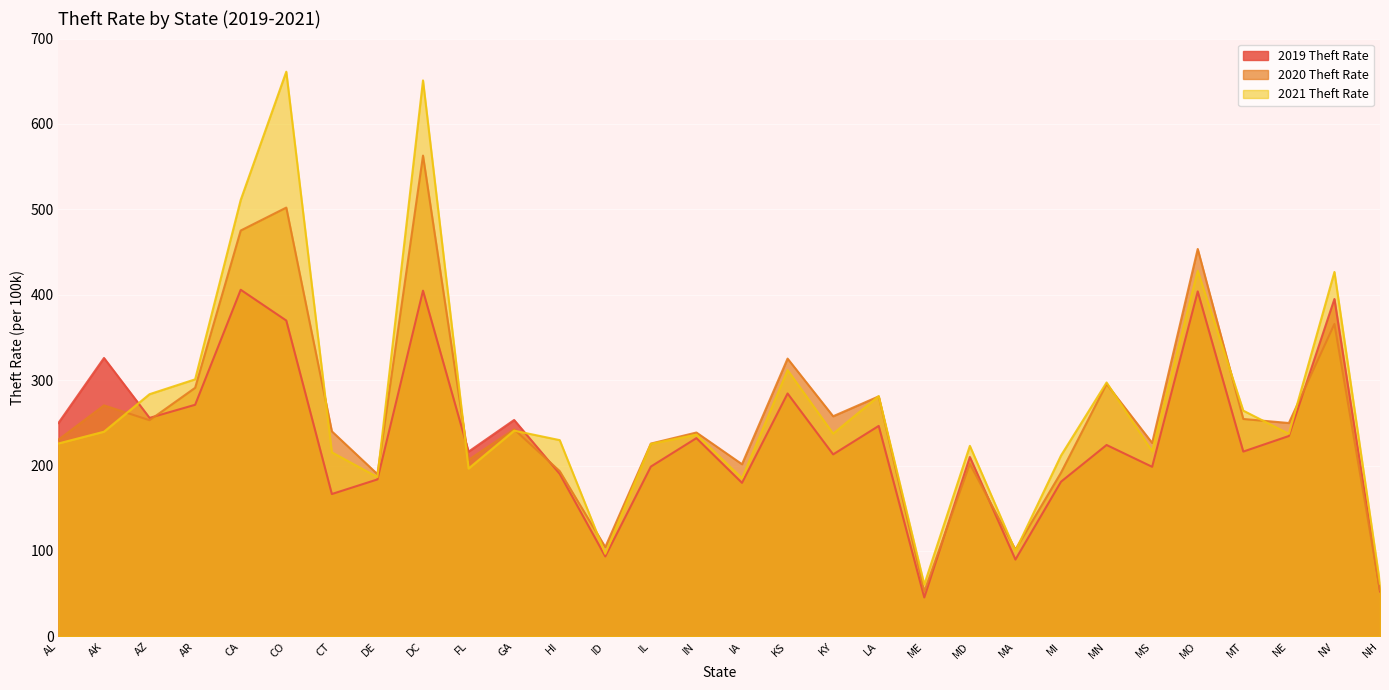

What is the maximum value shown in the chart?

661.2